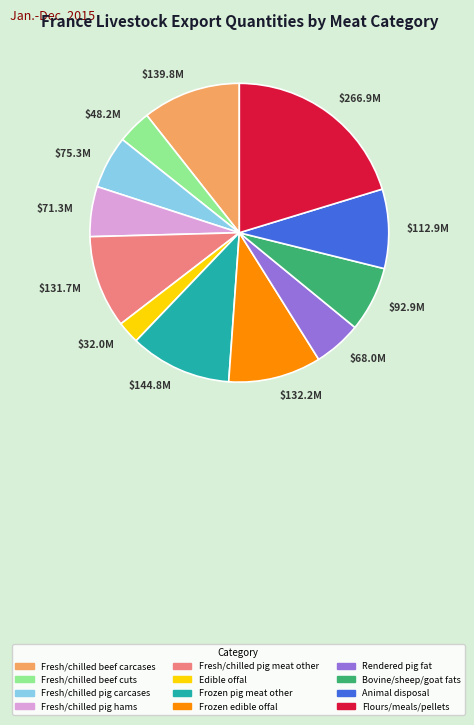

True or false: Fresh/chilled pig carcases accounts for 14% of the total.

False